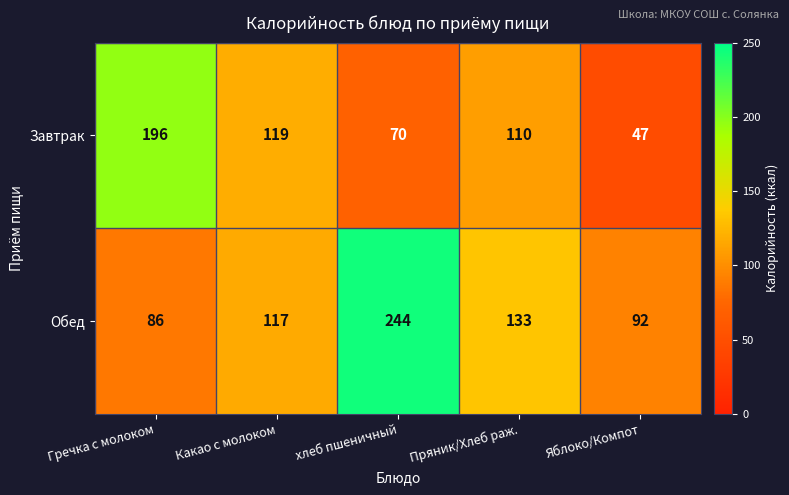

Which series changed the most between Гречка с молоком and Пряник/Хлеб раж.?

Завтрак